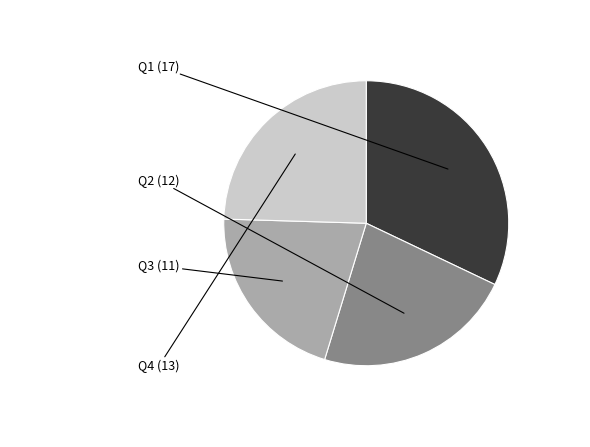

Is Q1 the majority of the pie?

No